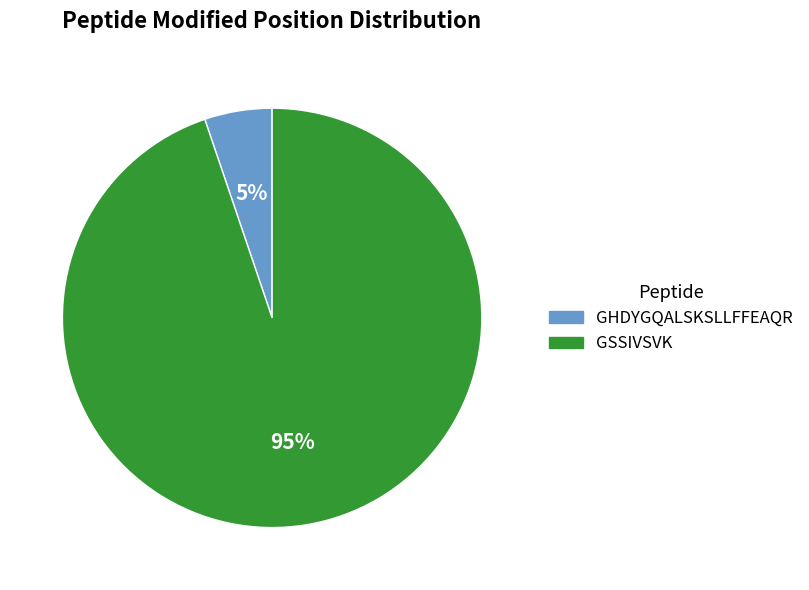

The GSSIVSVK slice represents 95% of the pie. True or false?

True